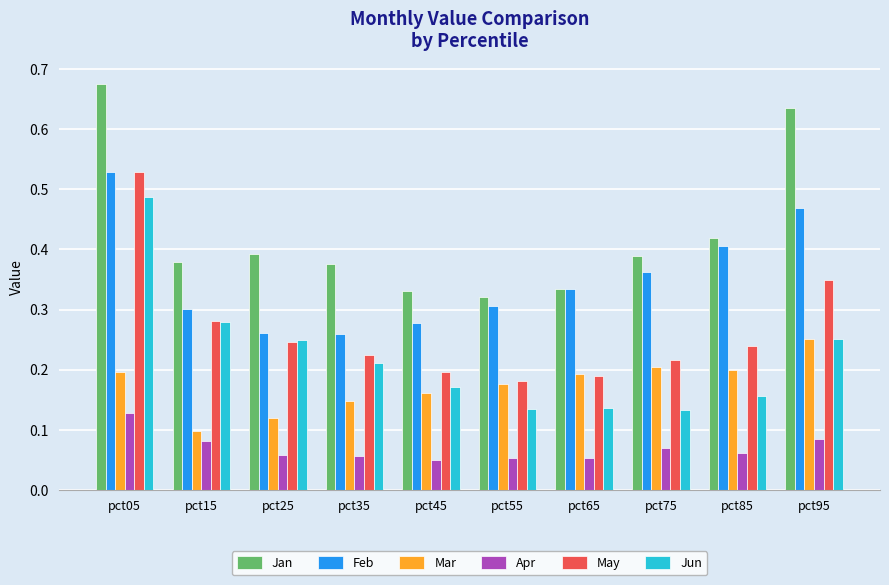

How many data points does each series have?

10